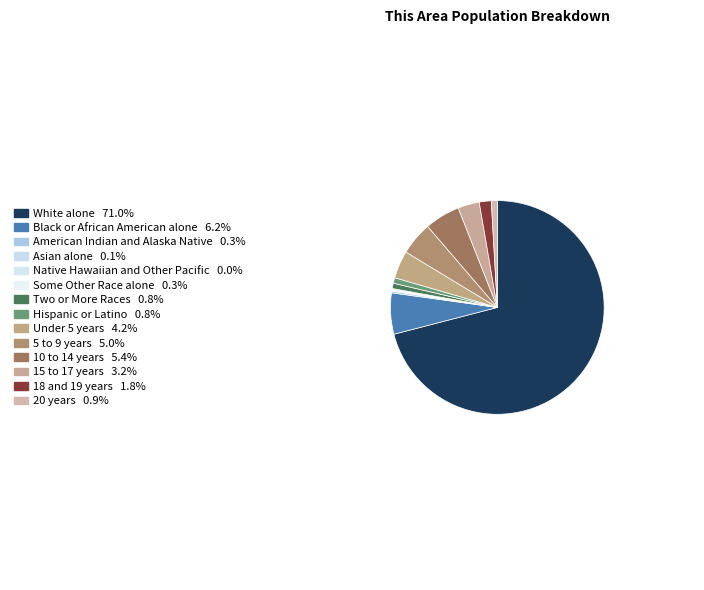

To the nearest percent, what is the average slice percentage?

7%